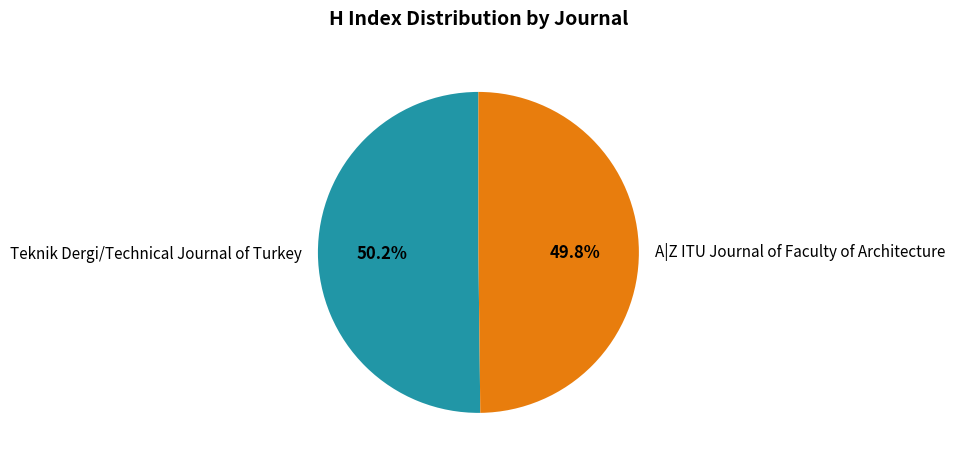

Do Teknik Dergi/Technical Journal of Turkey and A|Z ITU Journal of Faculty of Architecture together represent more than half of the pie?

Yes